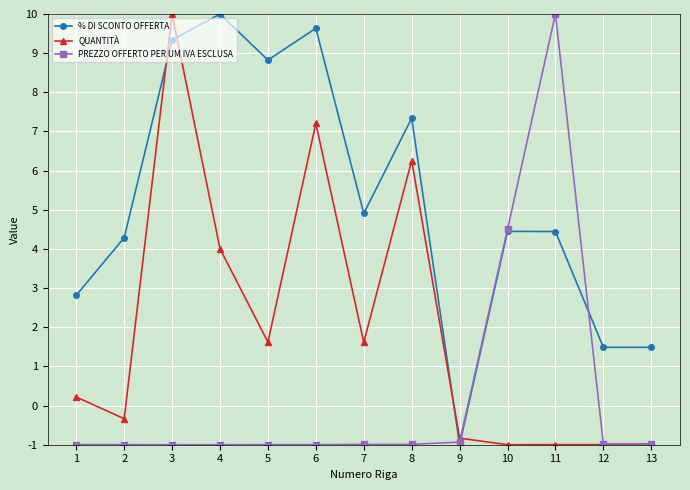

What is the difference between the maximum and minimum values in the % DI SCONTO OFFERTA series?

11.0